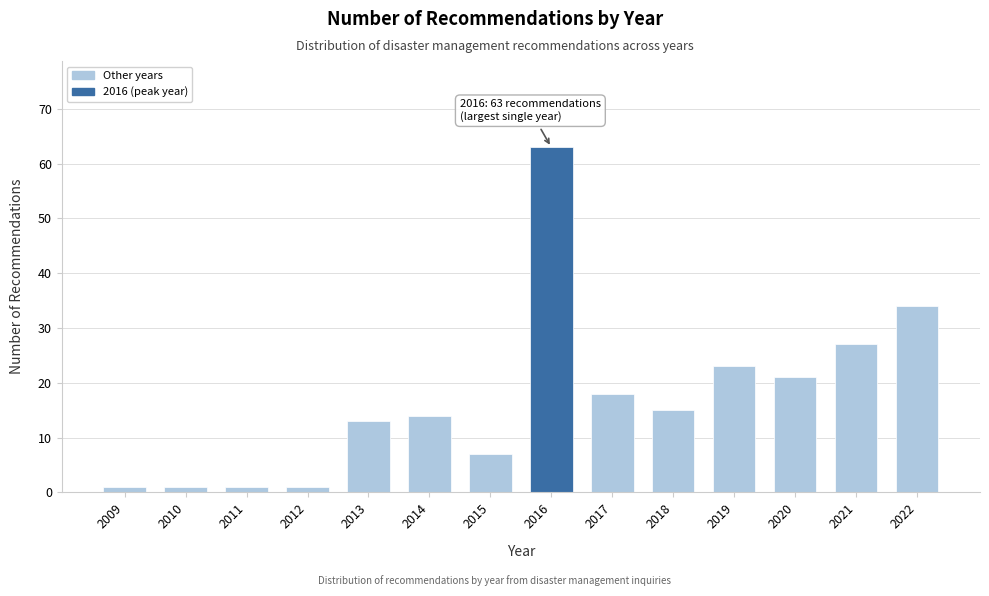

Reading right to left, what are all the values shown in this chart?

2022=34	2021=27	2020=21	2019=23	2018=15	2017=18	2016=63	2015=7	2014=14	2013=13	2012=1	2011=1	2010=1	2009=1